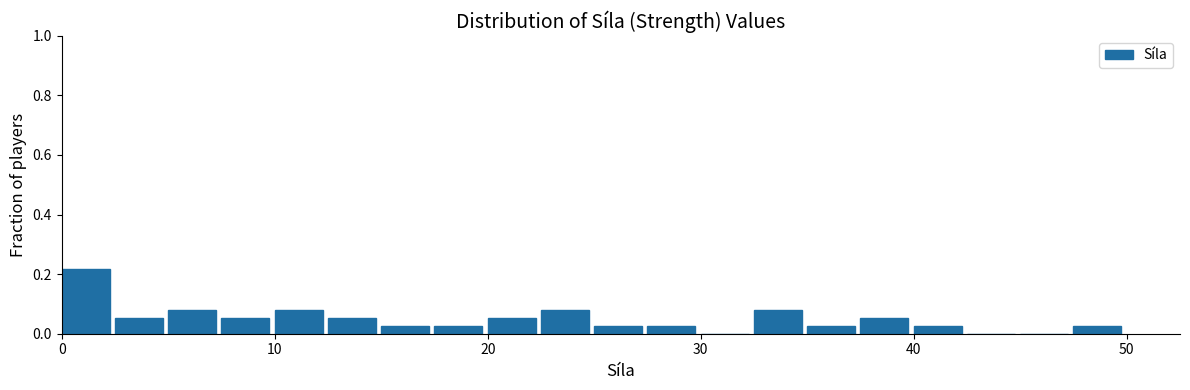

Read against the x-axis, roughly where is the centre of the tallest bar?

1